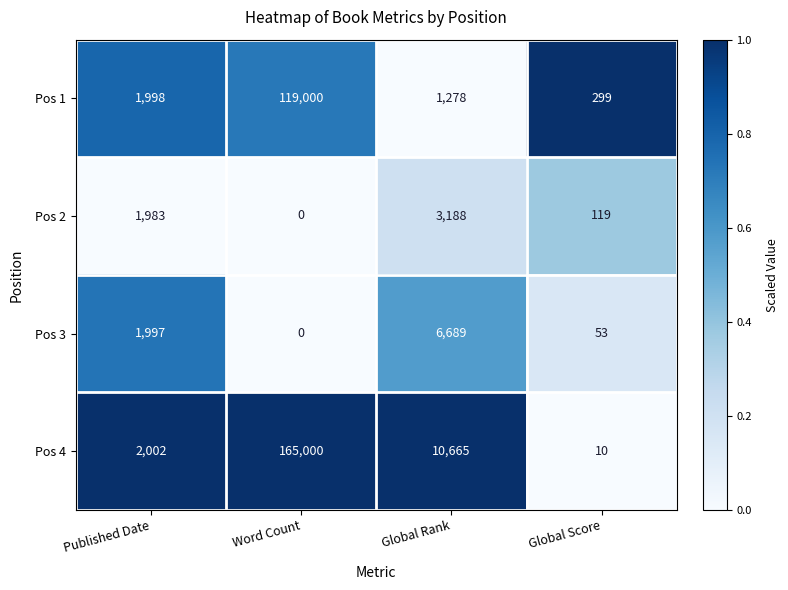

At which category is the sum across all series the highest?

Word Count